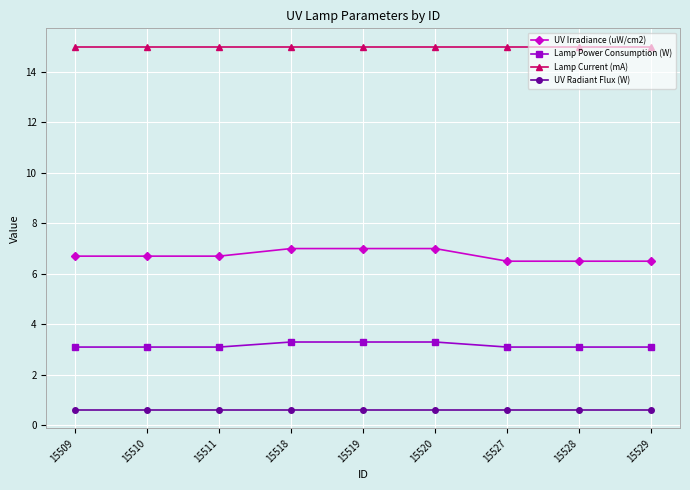

Rank the series at 15519 from highest to lowest value.

Lamp Current (mA), UV Irradiance (uW/cm2), Lamp Power Consumption (W), UV Radiant Flux (W)